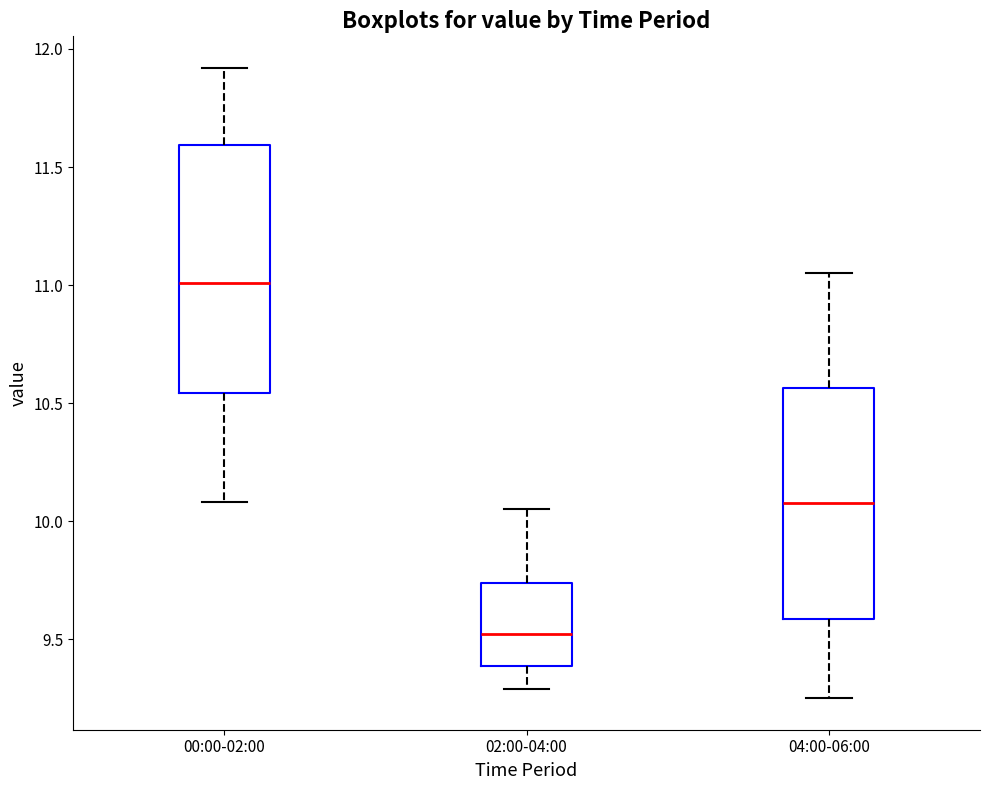

Reading left to right, transcribe this box plot: for each box, give where its median line is, the range the box spans, and where its two whiskers end, as read against the y-axis. The values are not printed on the chart, so give them approximately, as read against the axis.

00:00-02:00: median 11.00, box 10.55 to 11.60, whiskers 10.10 to 11.90
02:00-04:00: median 9.50, box 9.40 to 9.75, whiskers 9.30 to 10.05
04:00-06:00: median 10.10, box 9.60 to 10.55, whiskers 9.25 to 11.05